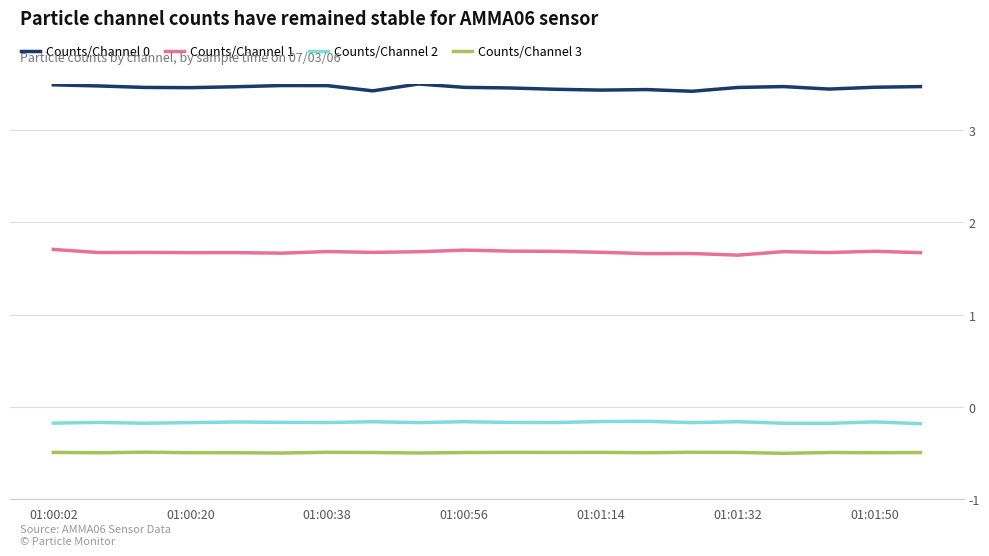

True or false: Counts/Channel 0 and Counts/Channel 3 cross at least once.

False